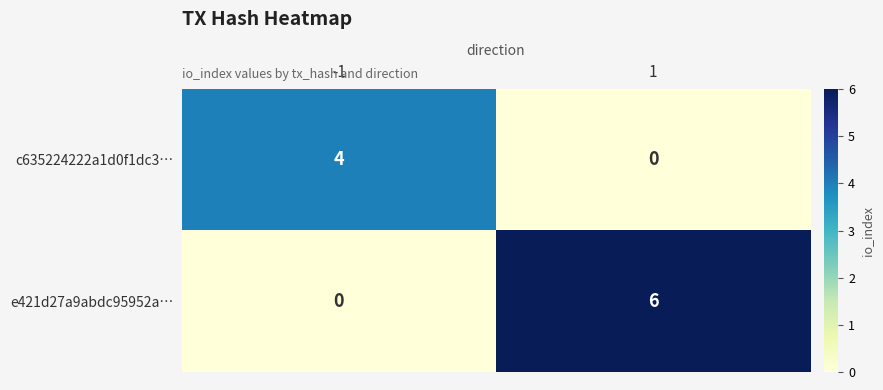

True or false: c635224222a1d0f1dc3… has a value of 6 at -1.

False